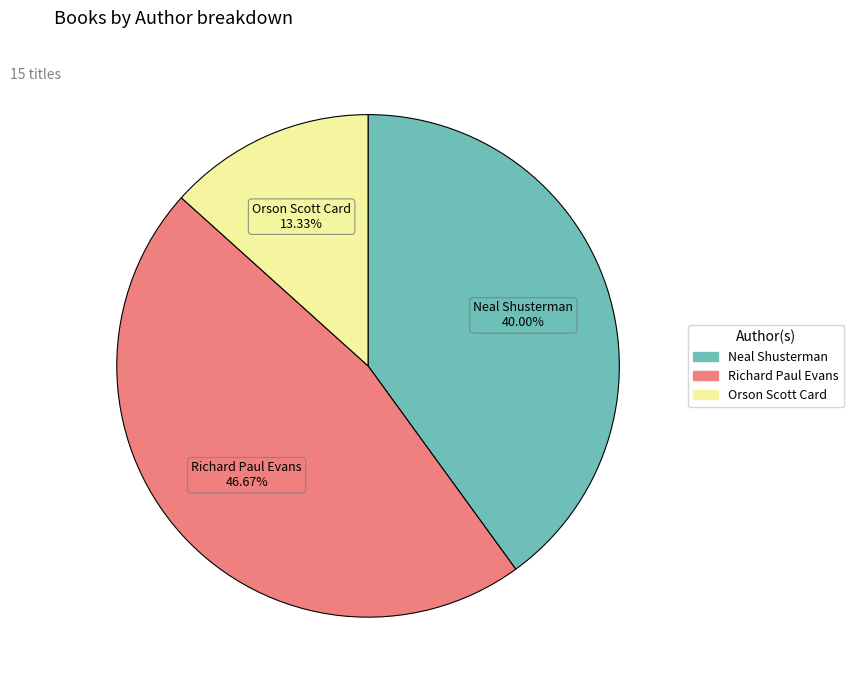

The Richard Paul Evans slice represents 61% of the pie. True or false?

False